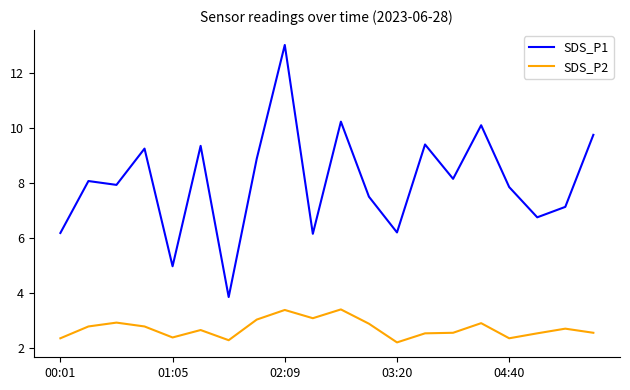

True or false: SDS_P1 has more than 0 interior local peaks.

True